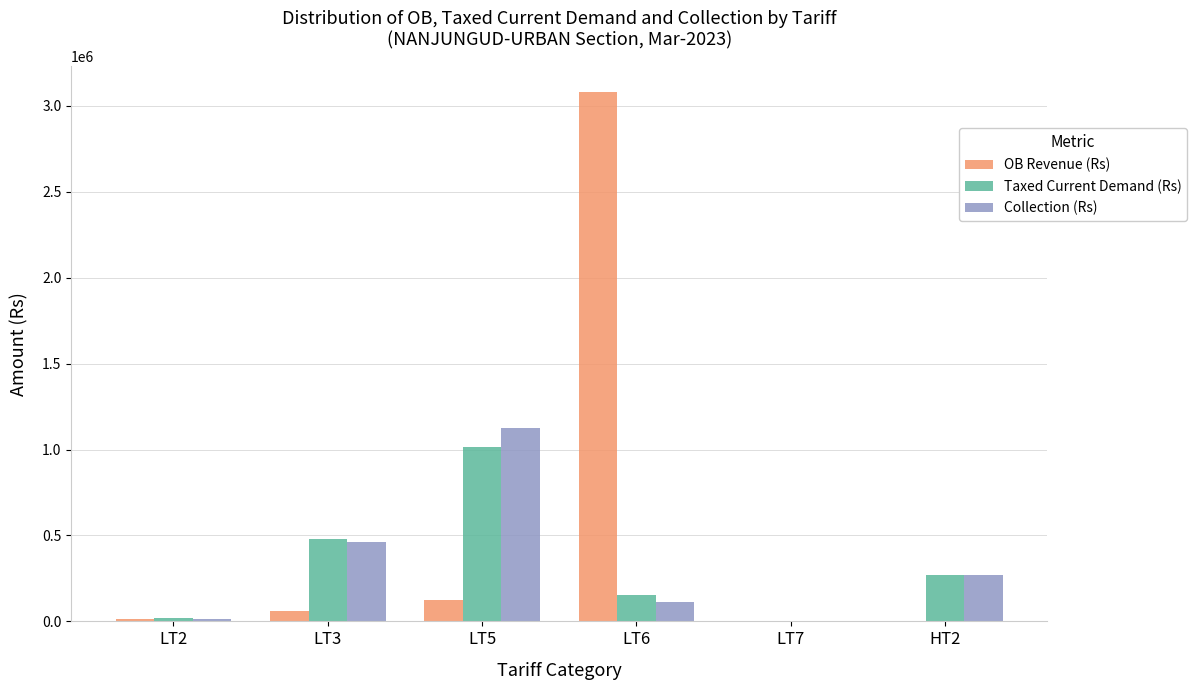

What is the approximate value of OB Revenue (Rs) at LT2?

11426.6